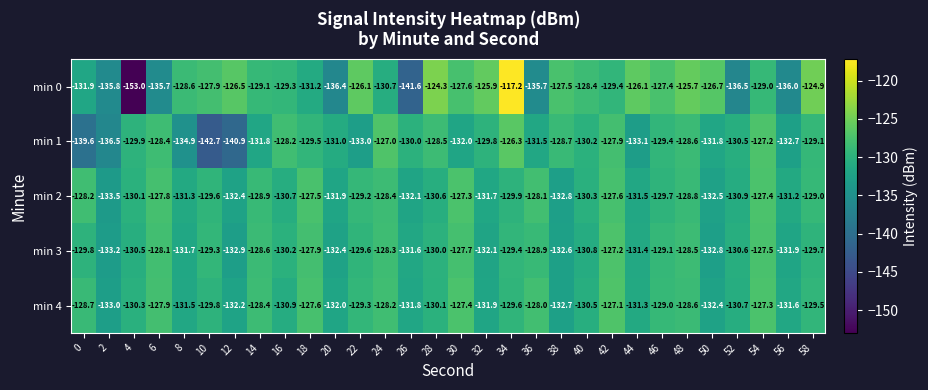

The value of min 2 at 58 is -225.4. True or false?

False